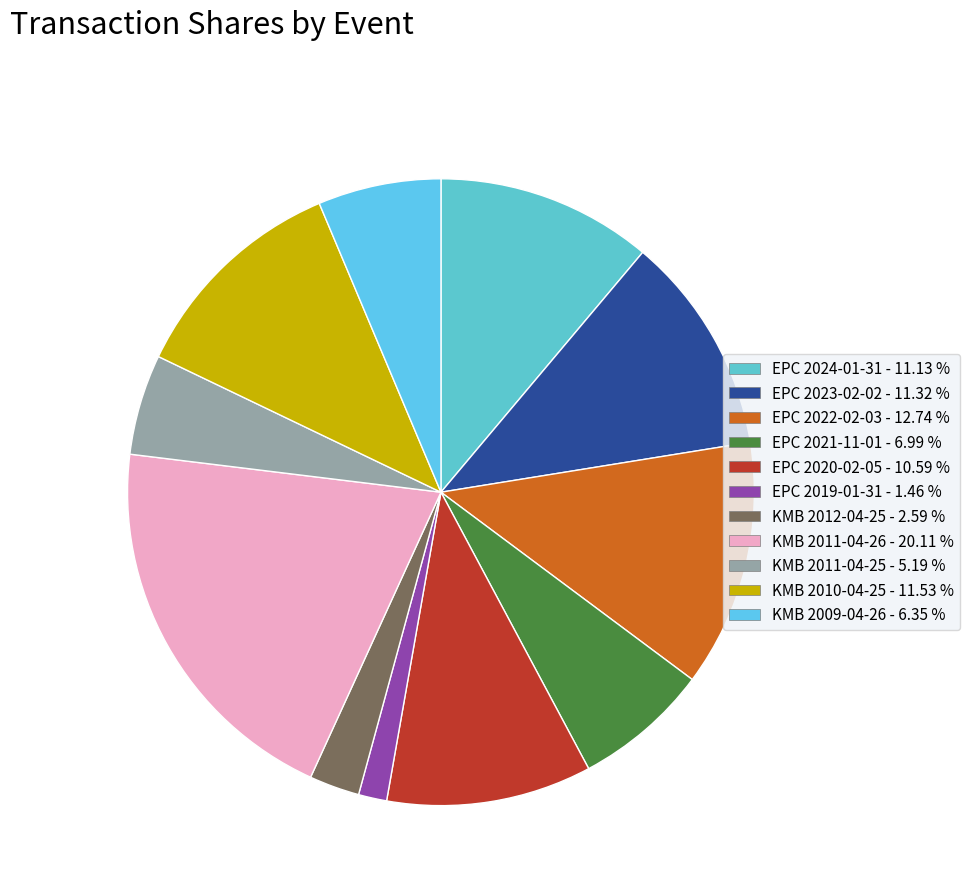

What is the ratio of the value at EPC 2021-11-01 to the value at EPC 2024-01-31?

0.6